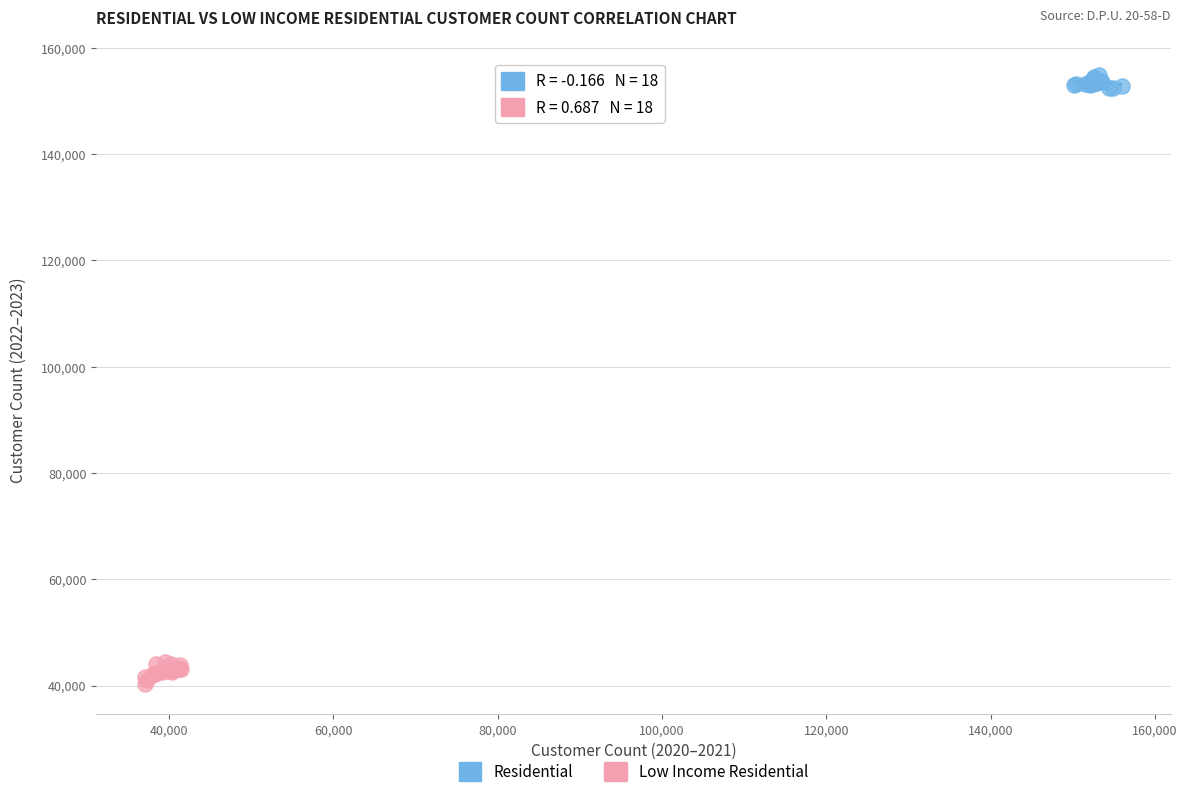

What are all the series names shown in the legend?

Residential, Low Income Residential